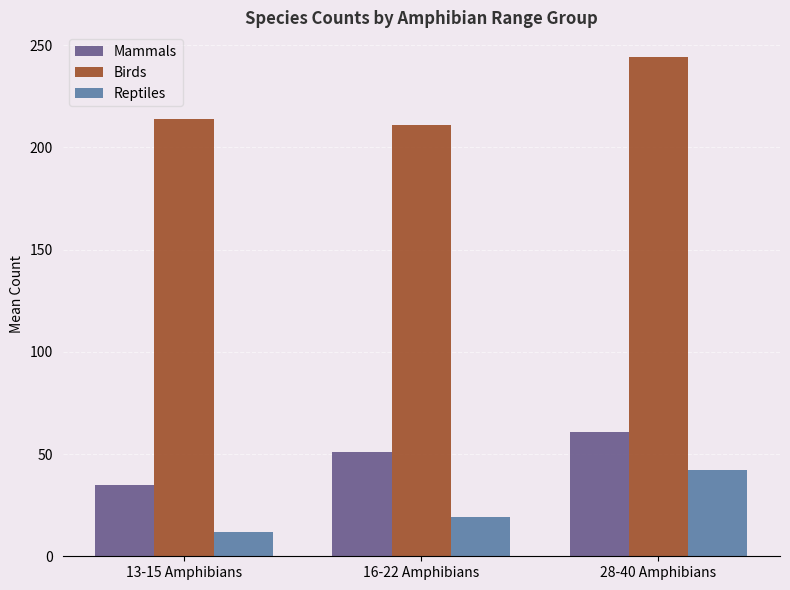

What is the difference between the highest and lowest values at 28-40 Amphibians?

202